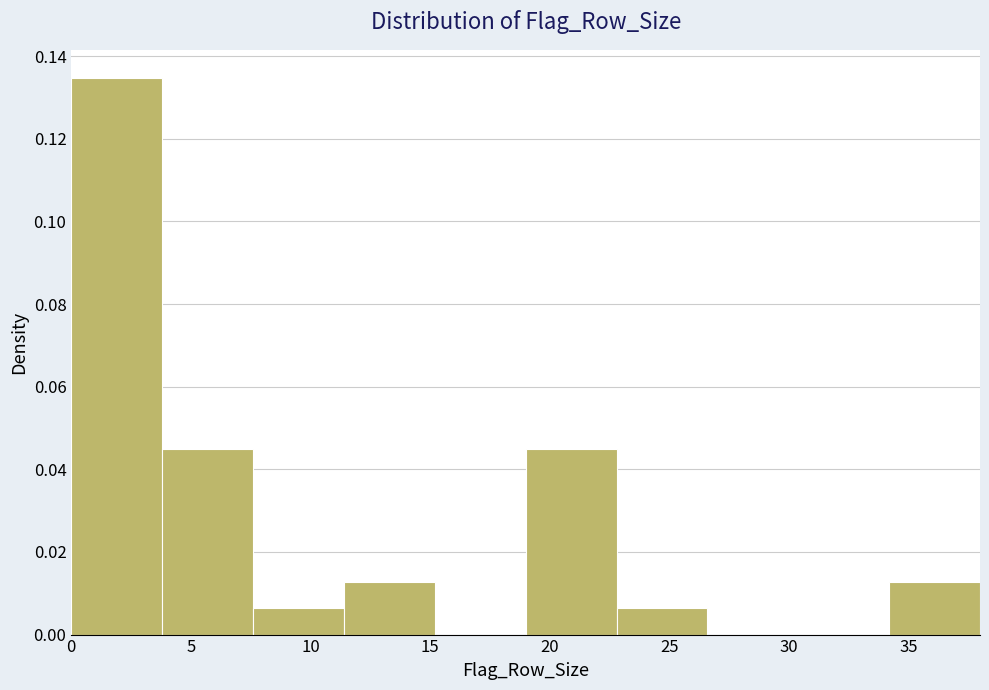

Reading left to right, list every bar in this chart as the range it spans on the x-axis followed by its height. Neither the bar edges nor the heights are printed on the chart, so give them approximately, as read against the axes.

0.0 to 3.8: 0.134
3.8 to 7.6: 0.044
7.6 to 11.4: 0.006
11.4 to 15.2: 0.012
15.2 to 19.0: 0
19.0 to 22.8: 0.044
22.8 to 26.6: 0.006
26.6 to 30.4: 0
30.4 to 34.2: 0
34.2 to 38.0: 0.012